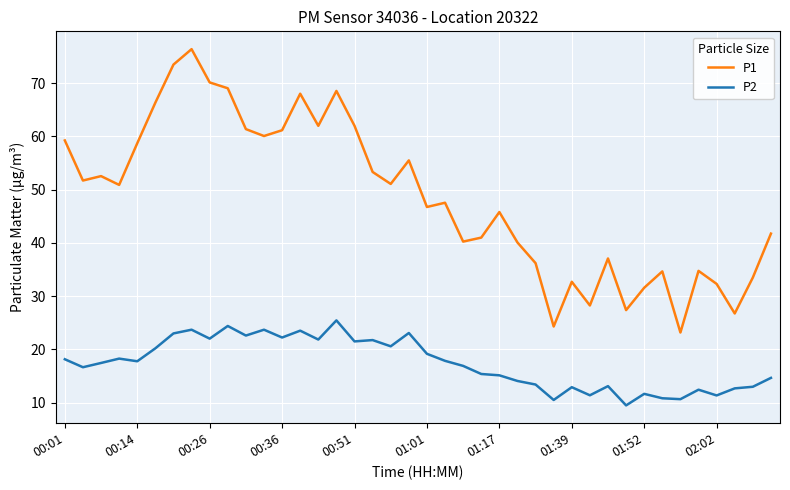

Which series has the largest range (max minus min)?

P1